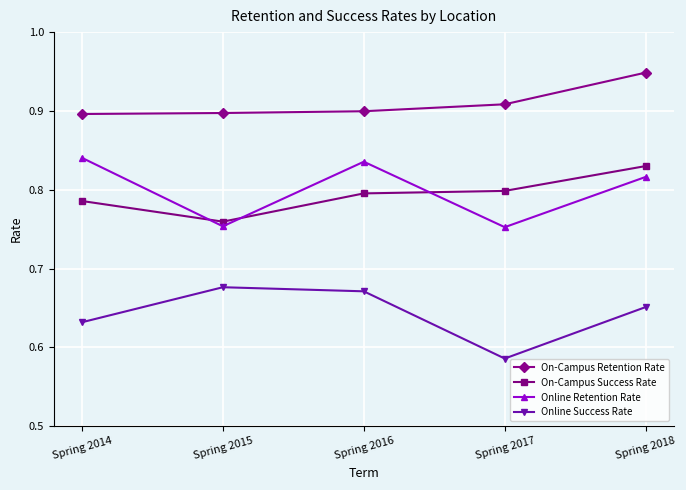

In Online Retention Rate, how many points are higher than both neighbors (excluding endpoints)?

1